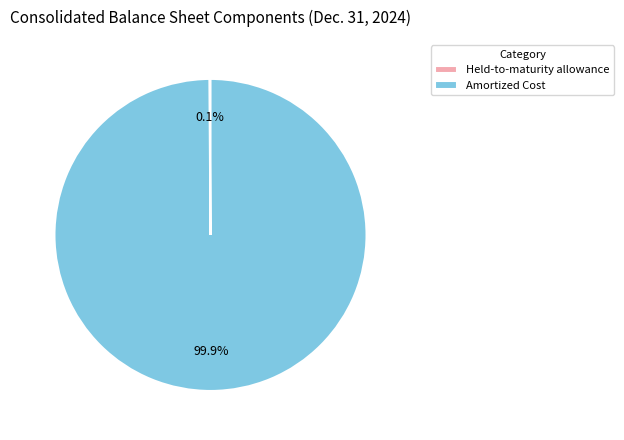

Which slice is the largest?

Amortized Cost